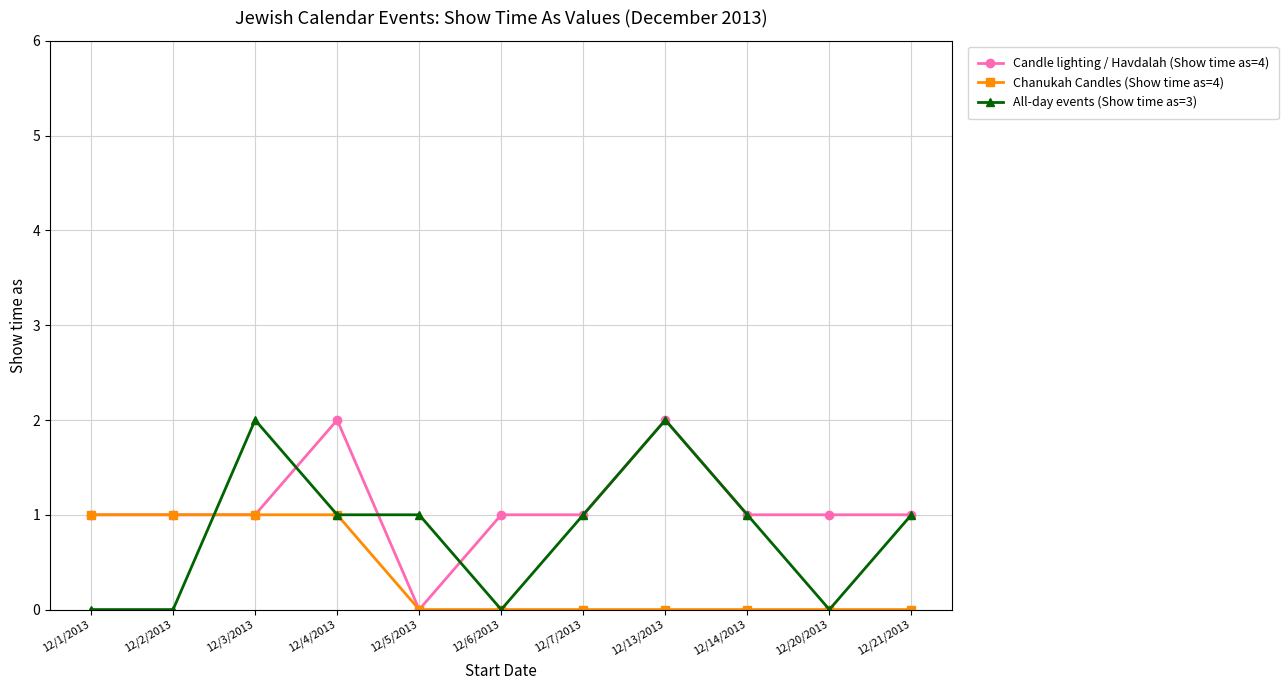

What is the value of the Chanukah Candles (Show time as=4) point at the 4th from the left?

1